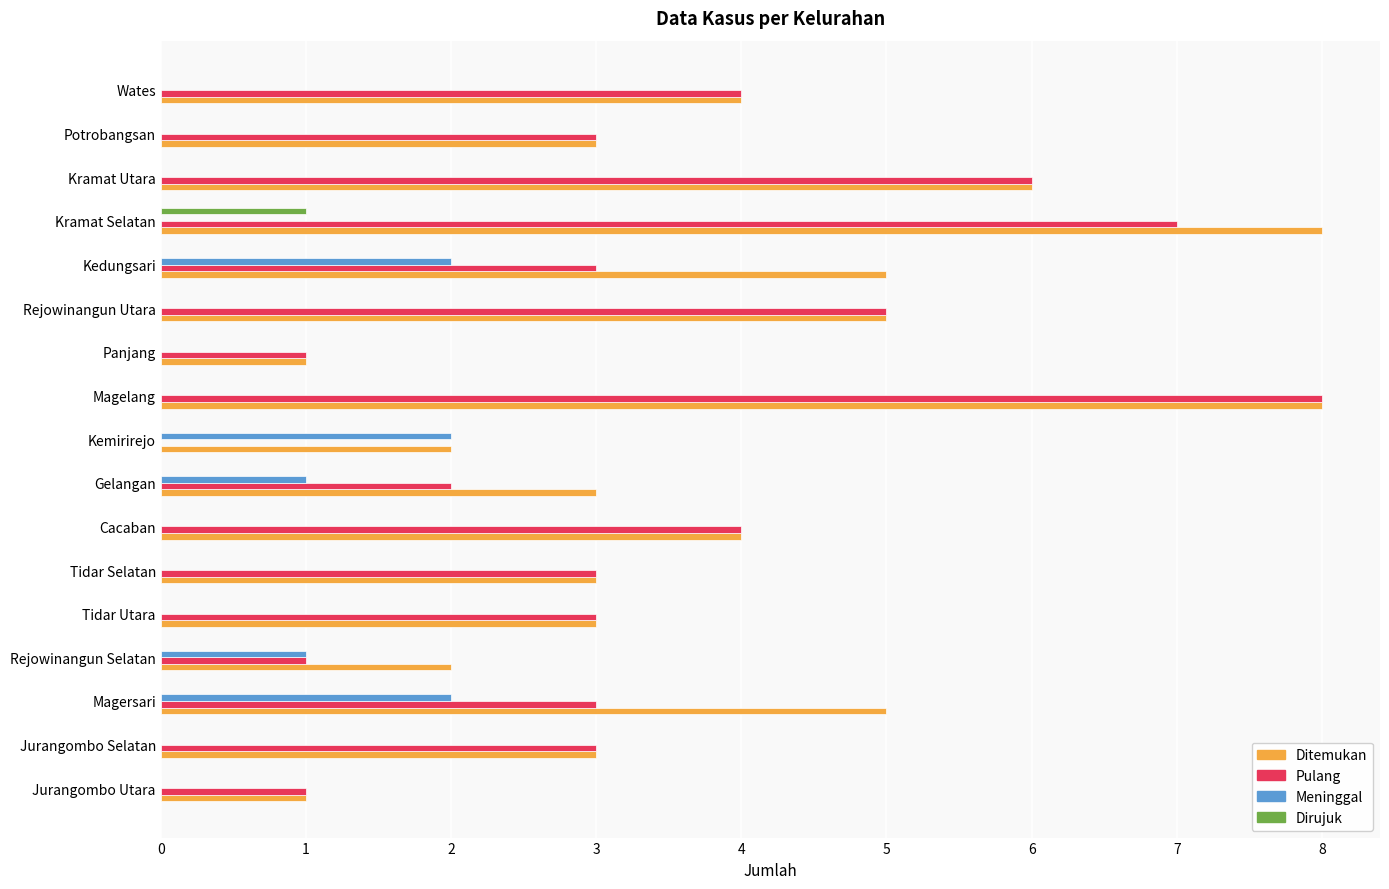

True or false: Dirujuk has a value of -1 at Tidar Utara.

False